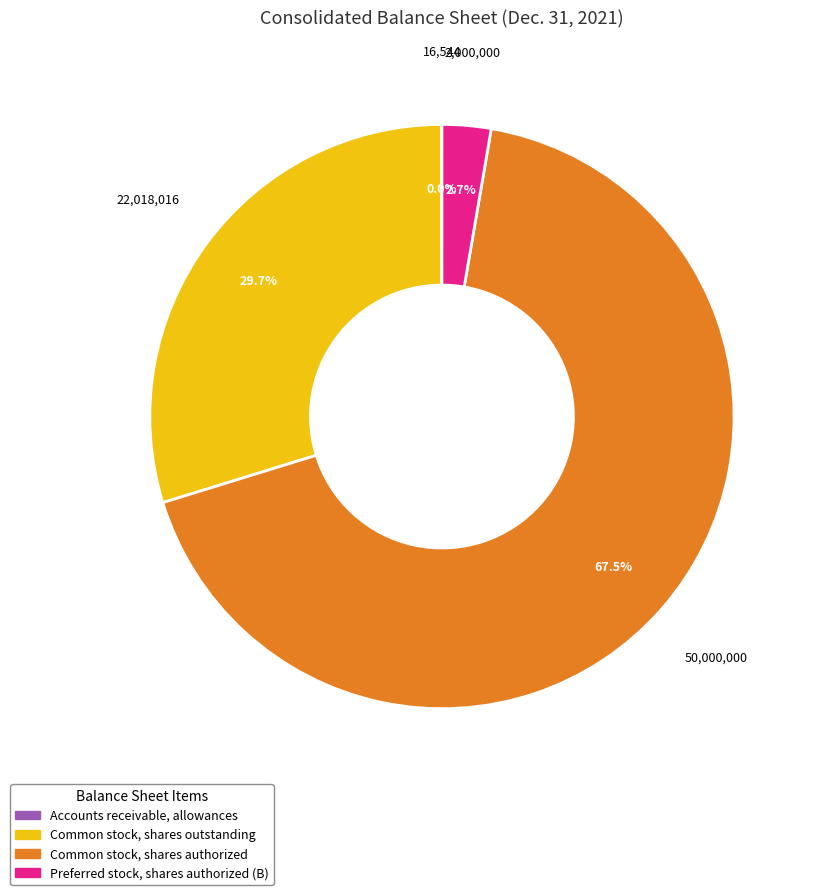

What is the largest slice in the pie chart?

Common stock, shares authorized